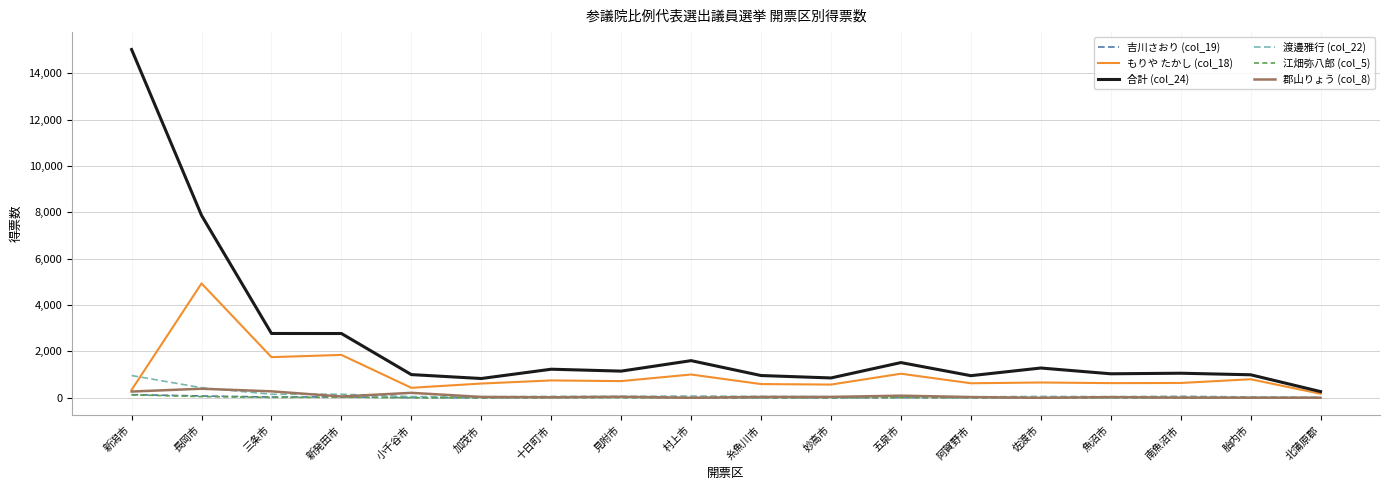

What is the difference between the maximum and minimum values in the 合計 (col_24) series?

14748.9